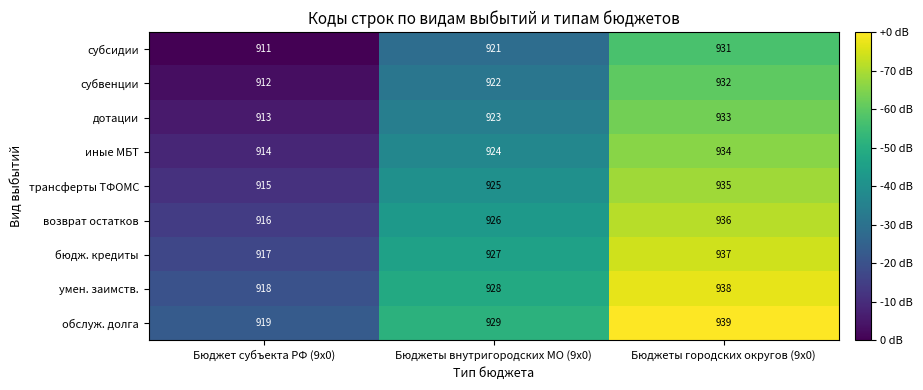

What is the difference between the обслуж. долга values at Бюджеты городских округов (9x0) and Бюджеты внутригородских МО (9x0)?

10